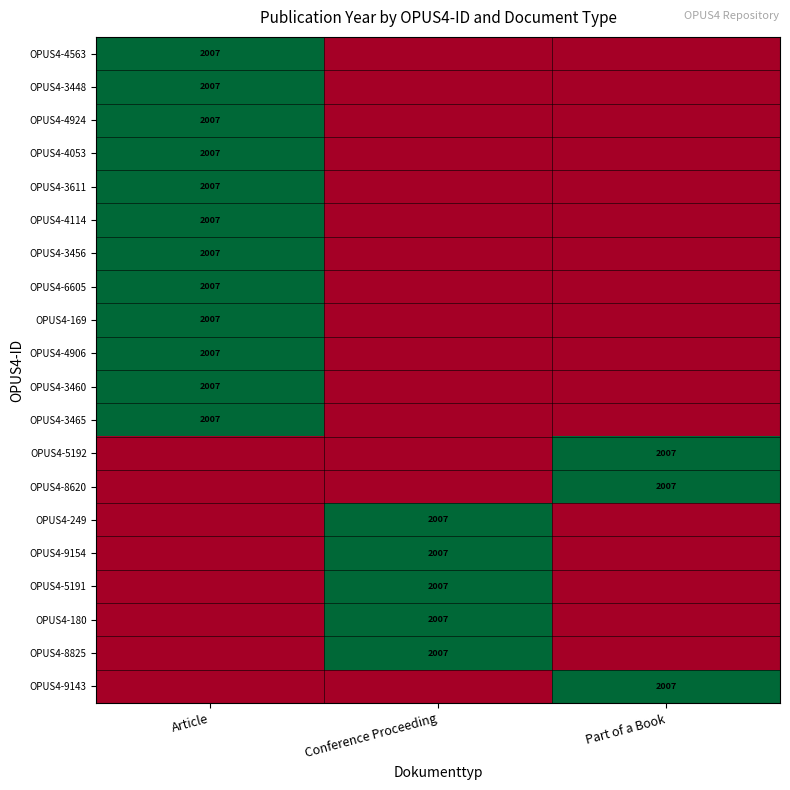

The value of OPUS4-3448 at Article is 2007. True or false?

True